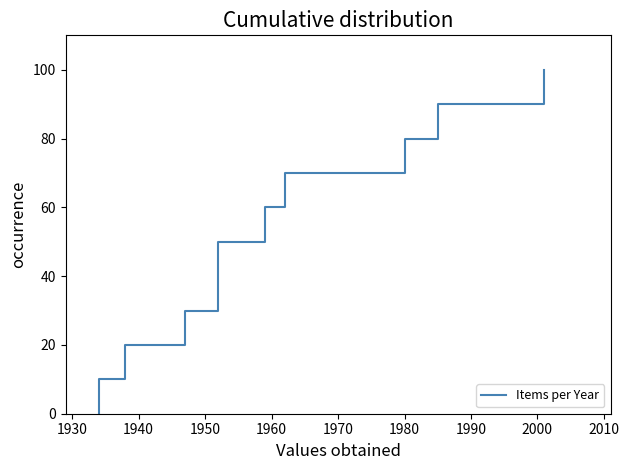

What is the difference between the second highest and minimum values?

90